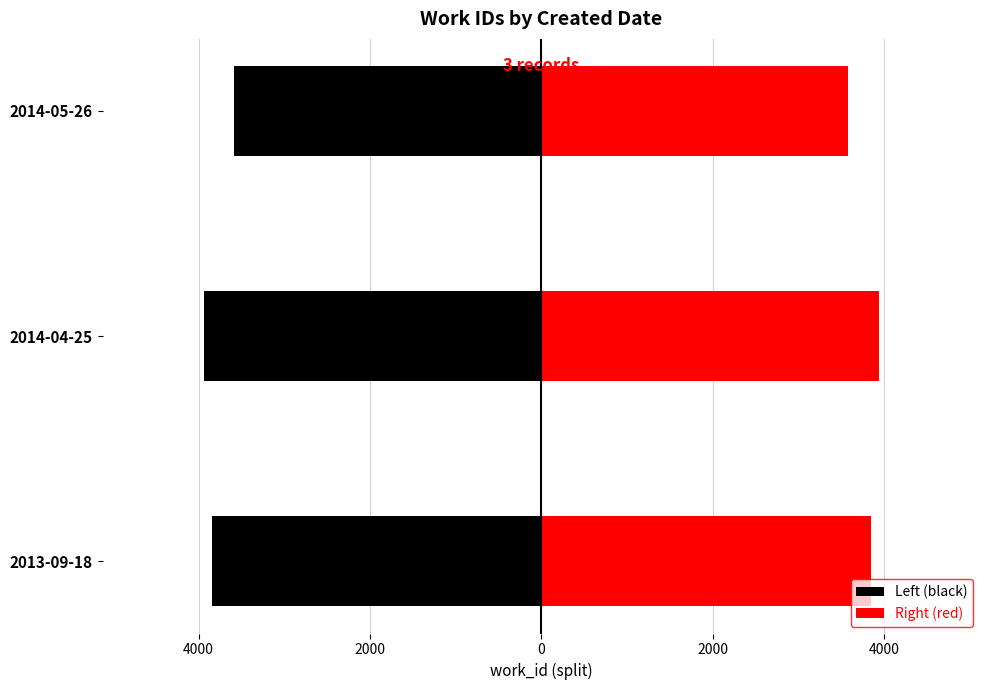

How many bars are there in total?

6